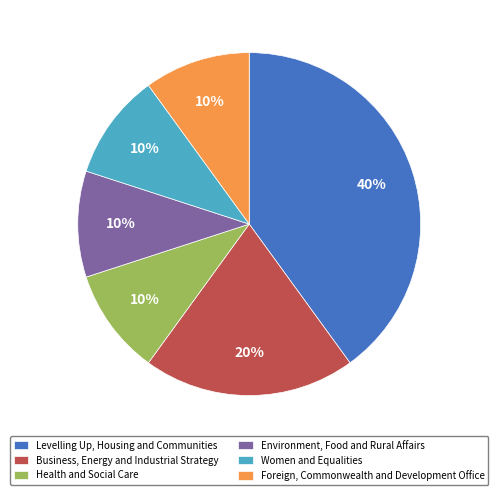

Which slice is the largest?

Levelling Up, Housing and Communities